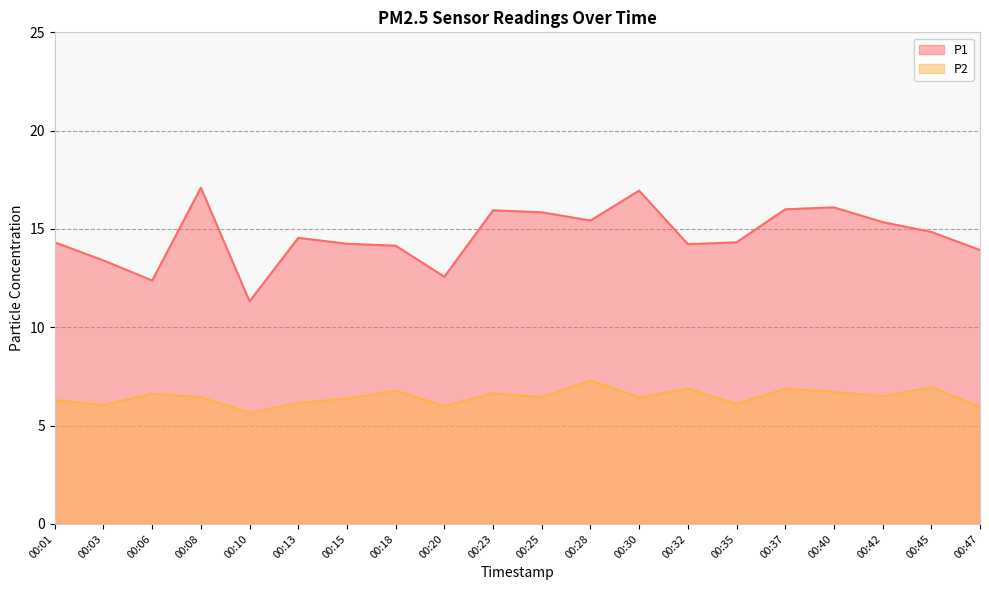

Rank the series by their maximum value, from highest to lowest.

P1, P2